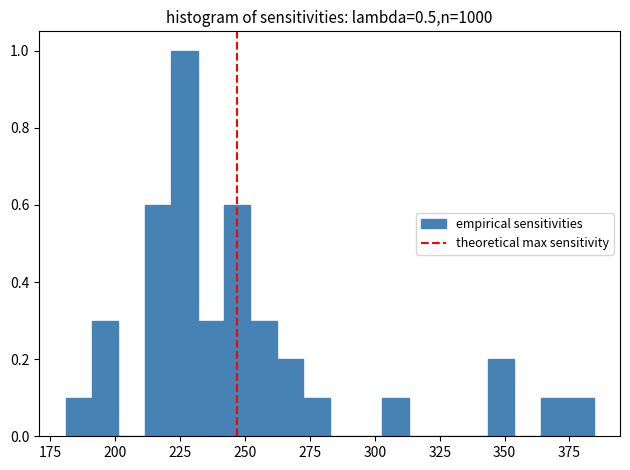

Around what value on the x-axis is the tallest bar? Give the approximate position of its centre, as read against the axis.

225